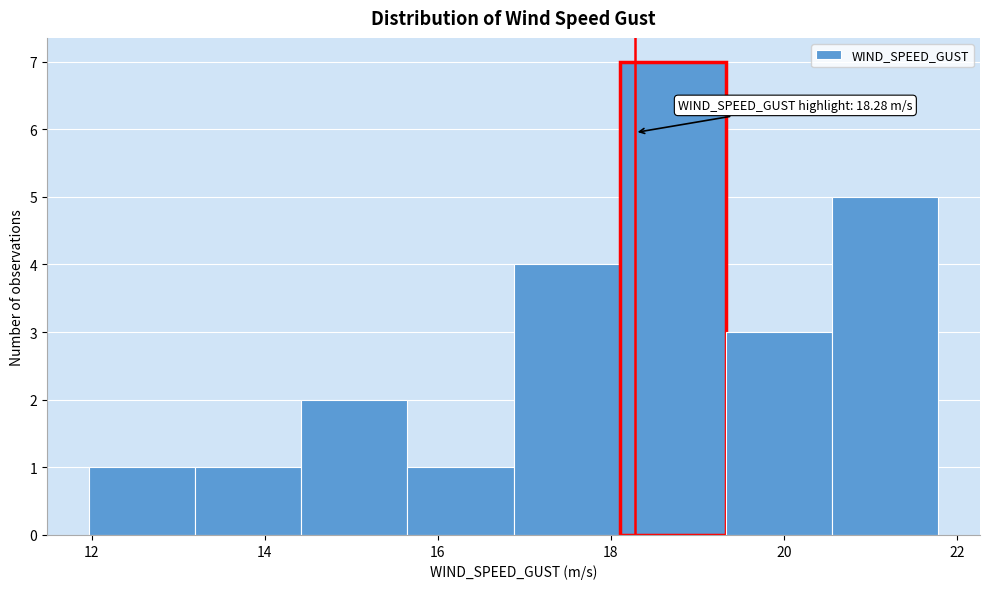

Which range on the x-axis has the tallest bar?

18.2 to 19.4